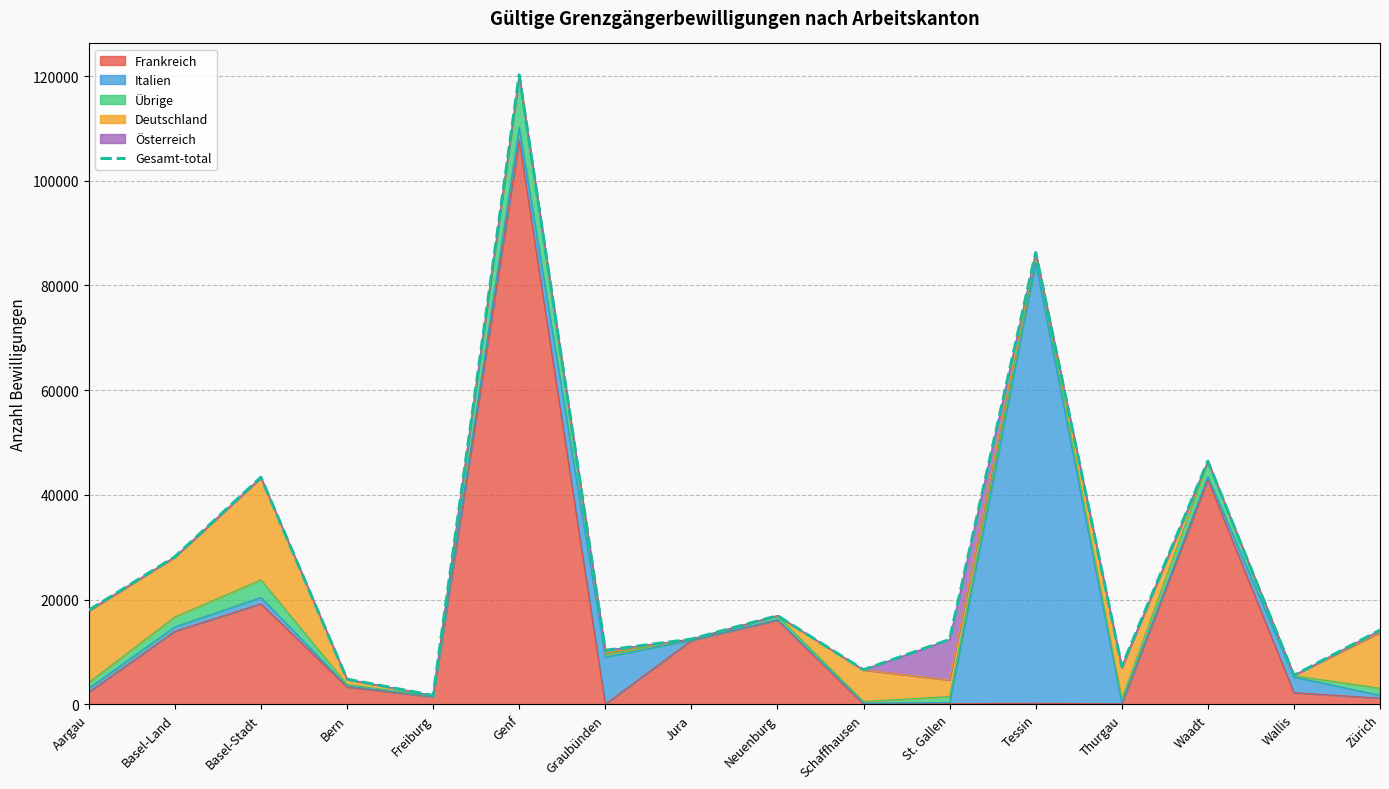

Reading left to right, transcribe all the data shown in this chart.

17975	28191	43372	4803	1695	120215	10319	12455	16932	6599	12388	86277	7233	46427	5537	14166